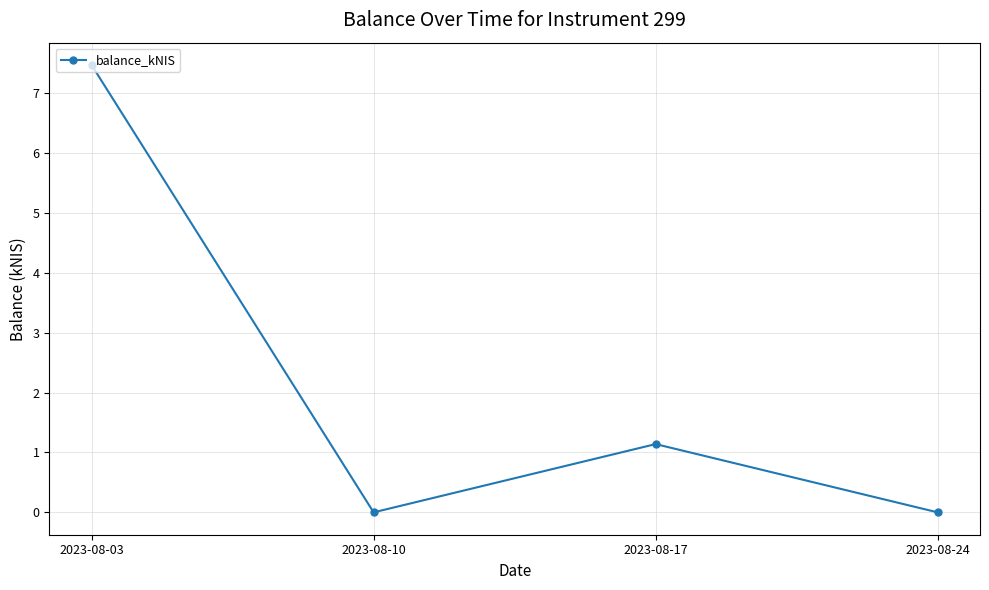

At which category does the data reach its first local valley?

2023-08-10